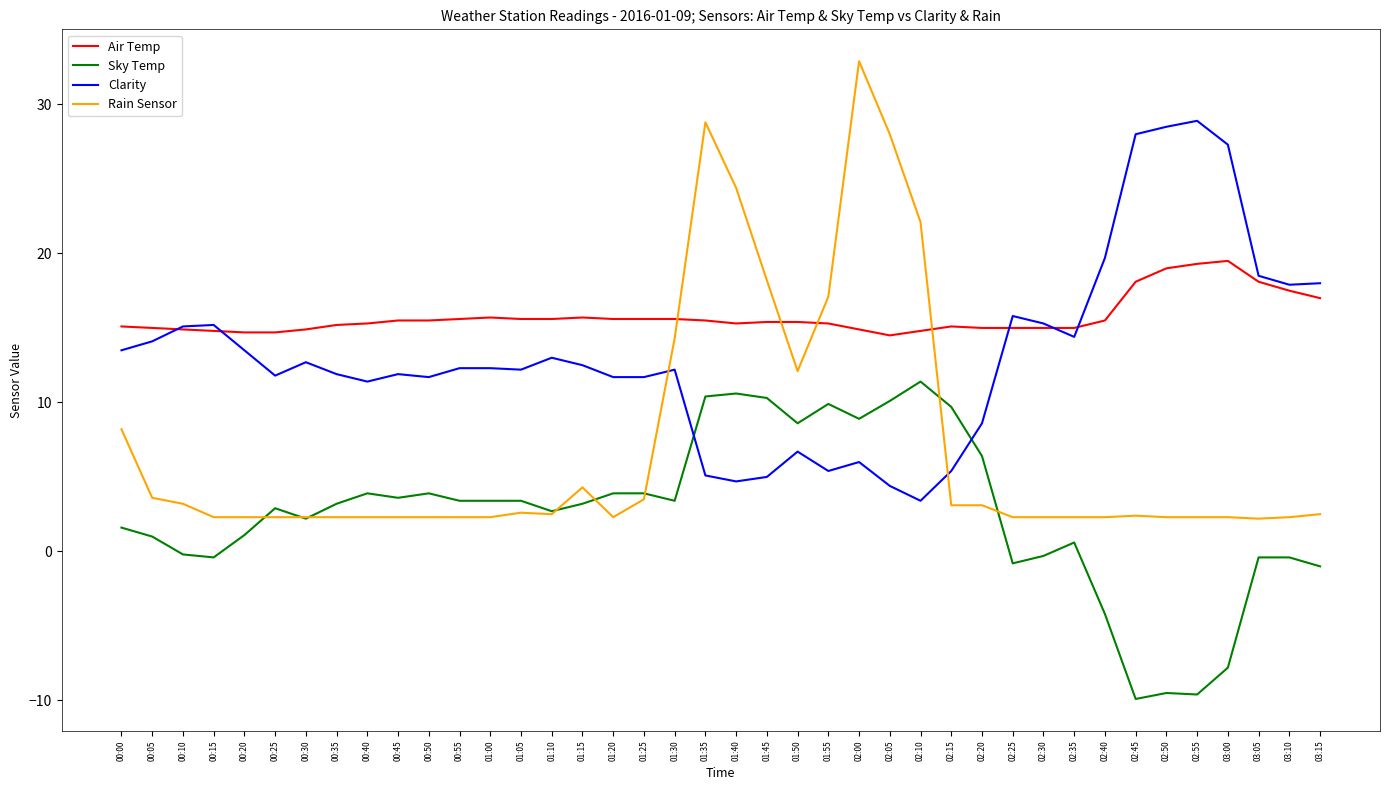

Which series has the largest total across all categories?

Air Temp